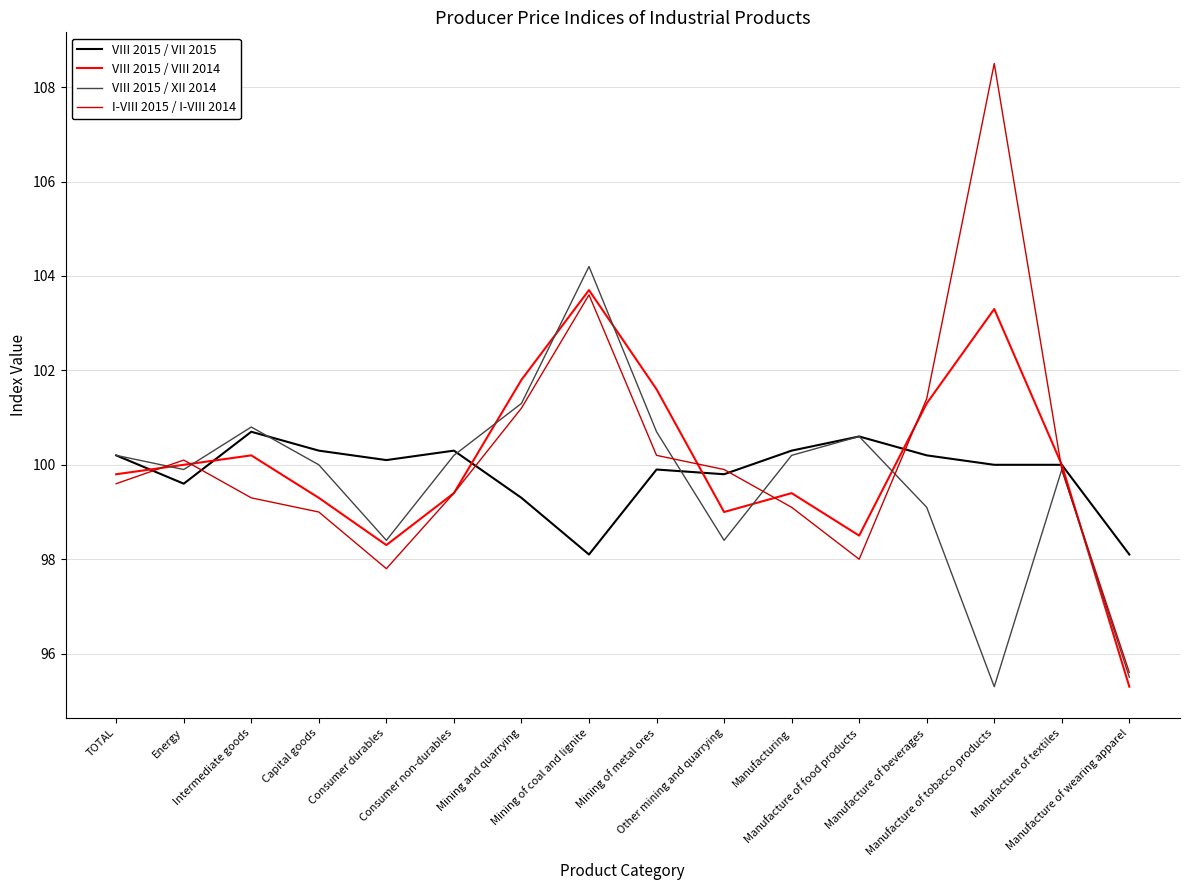

True or false: VIII 2015 / VIII 2014 has a value of 101.8 at Mining and quarrying.

True